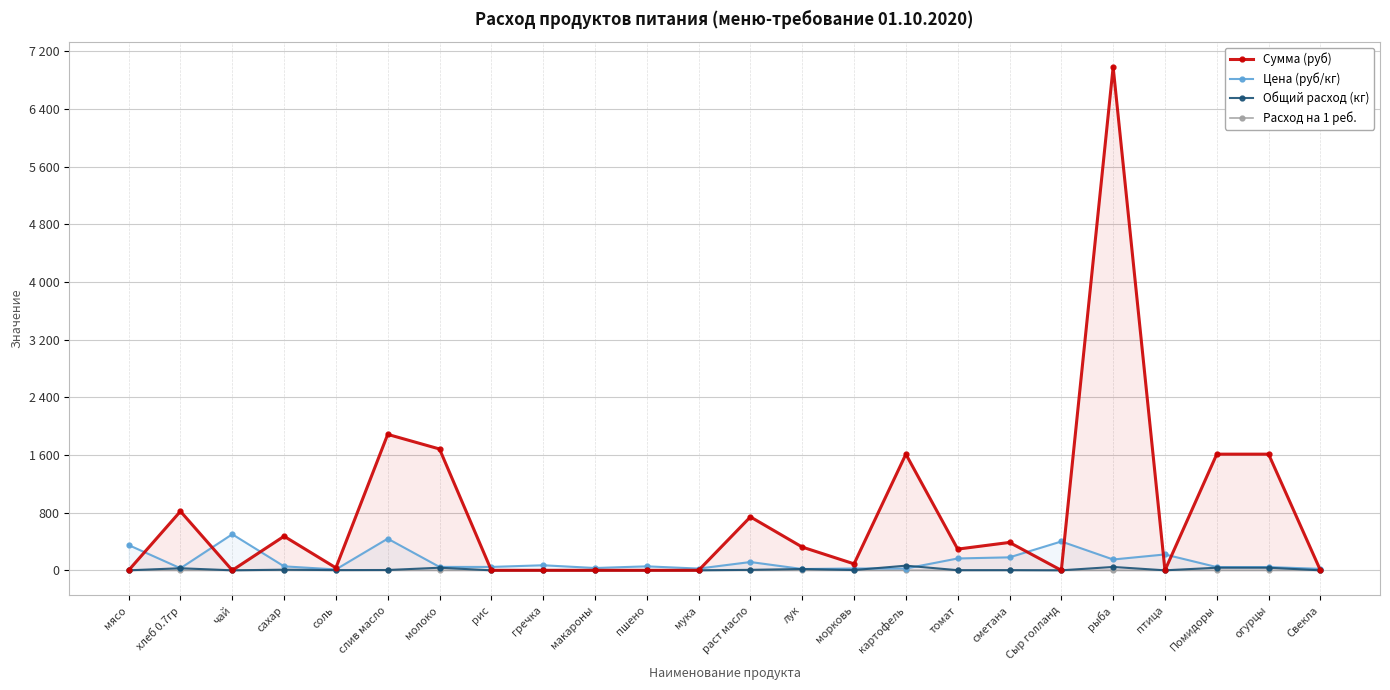

Where does the Сумма (руб) series first go above 294?

хлеб 0.7гр